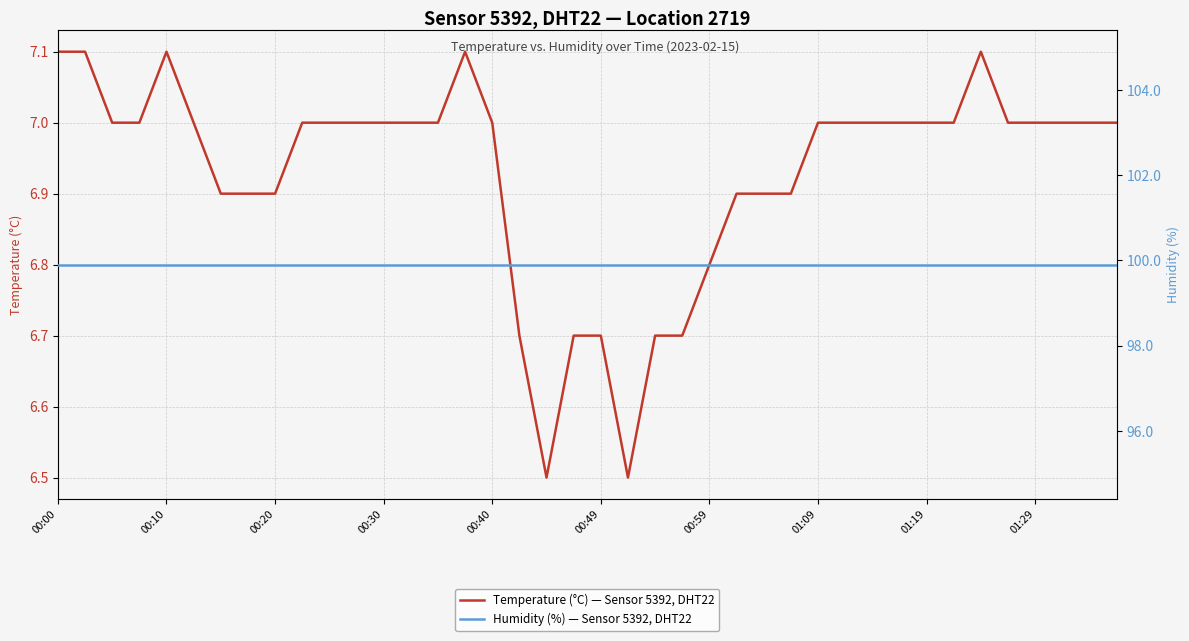

What is the value of the Humidity (%) — Sensor 5392, DHT22 point at the 28th from the left?

99.9